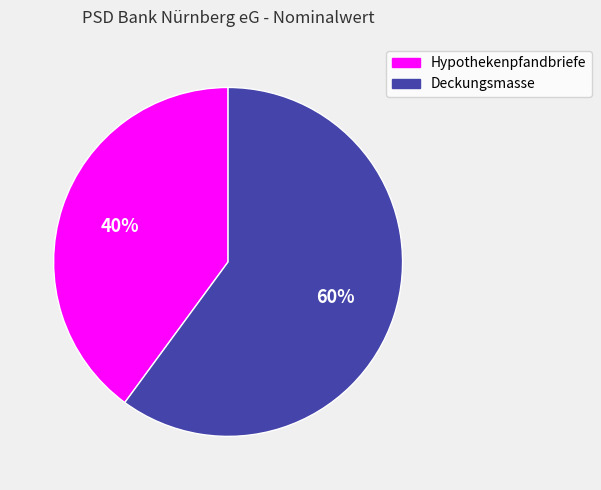

Is Hypothekenpfandbriefe the majority of the pie?

No